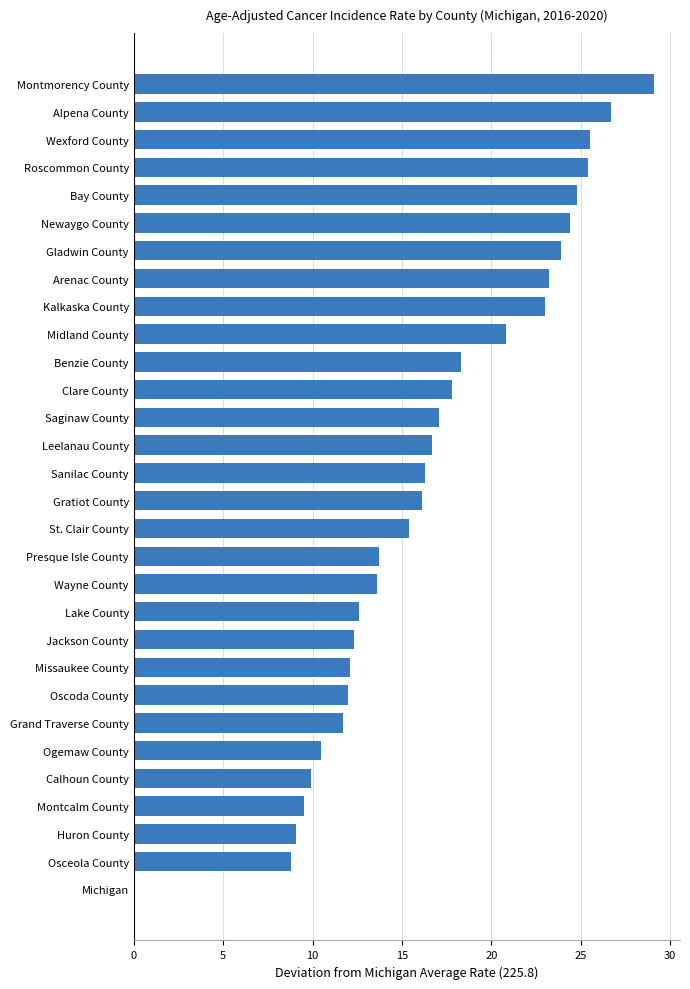

How many series are shown in this chart?

1